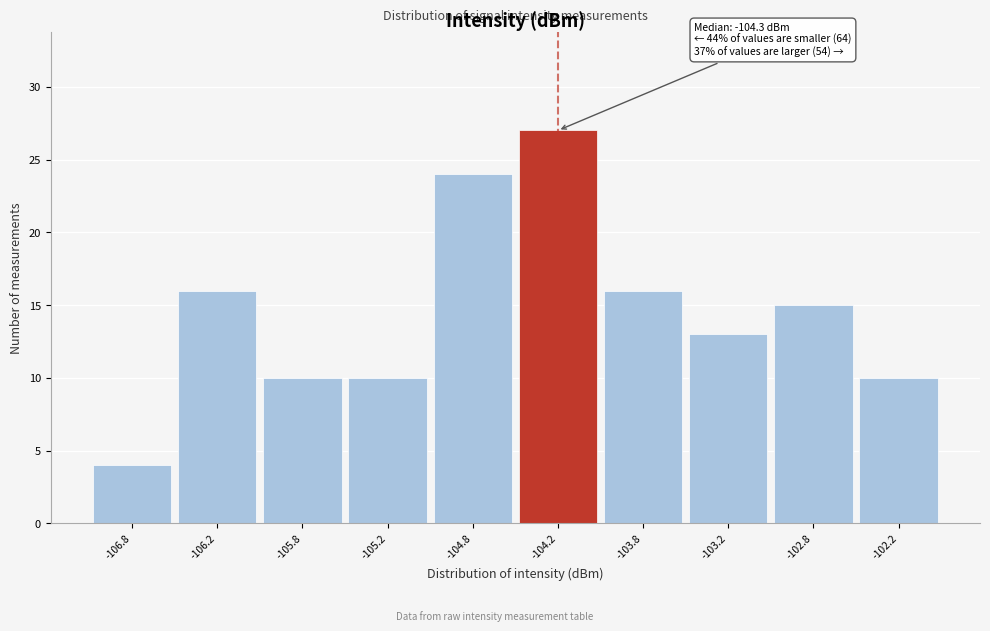

Over which range of the x-axis is the bar tallest?

-104.5 to -104.0